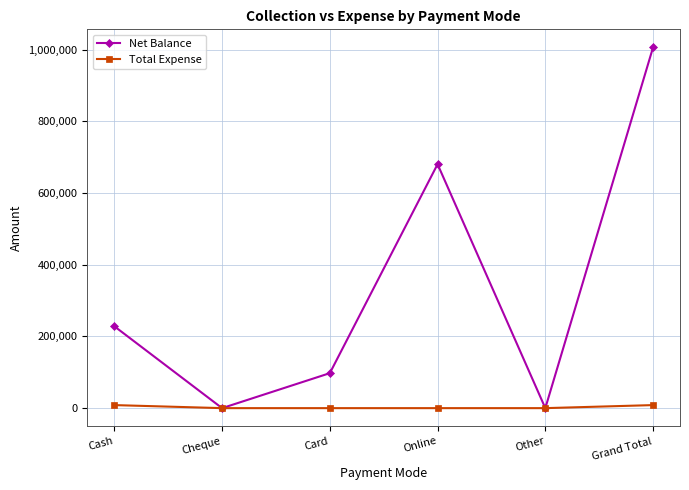

Which series has the largest range (max minus min)?

Net Balance